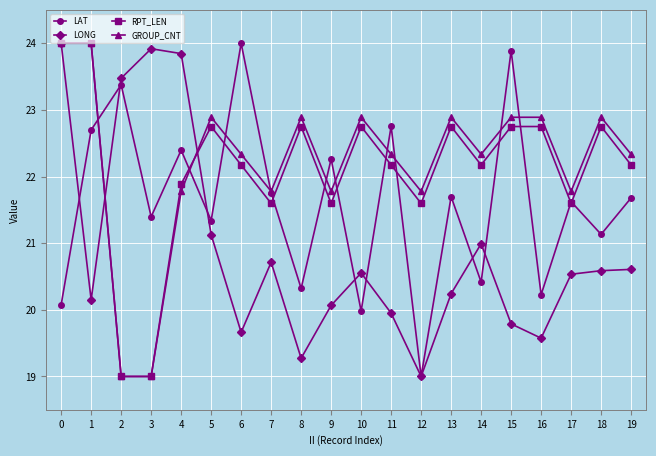

What value does the LAT series have at 5?

21.3